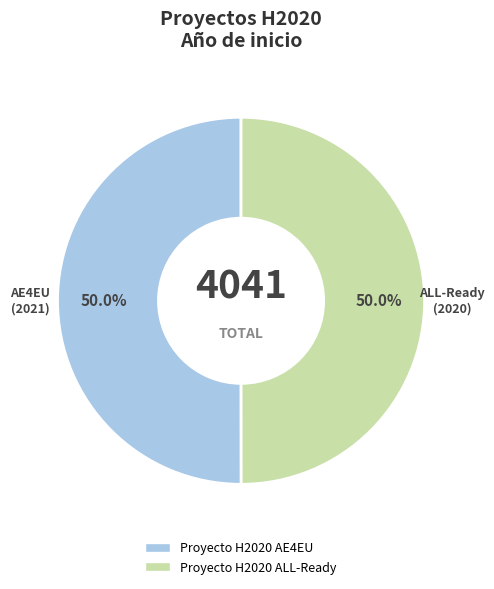

Combined, do Proyecto H2020 ALL-Ready and Proyecto H2020 AE4EU account for over 50%?

Yes